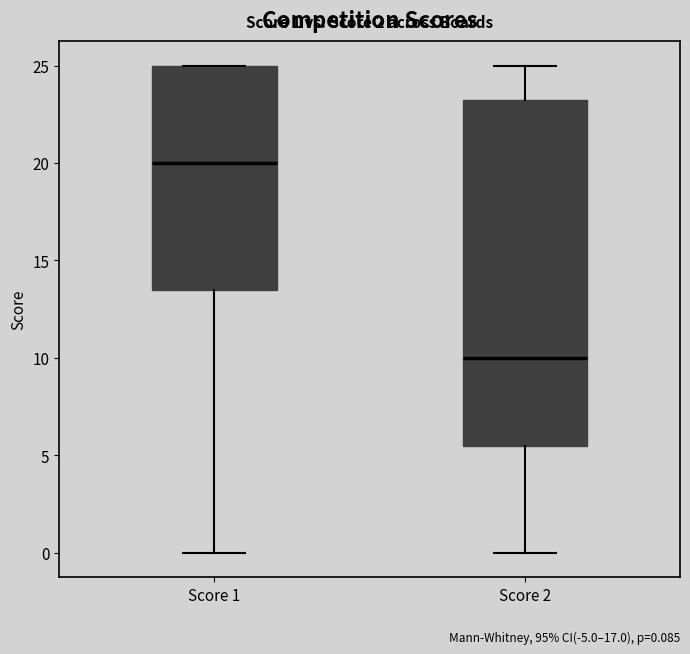

Which box is the tallest, from its lower edge to its upper edge?

Score 2